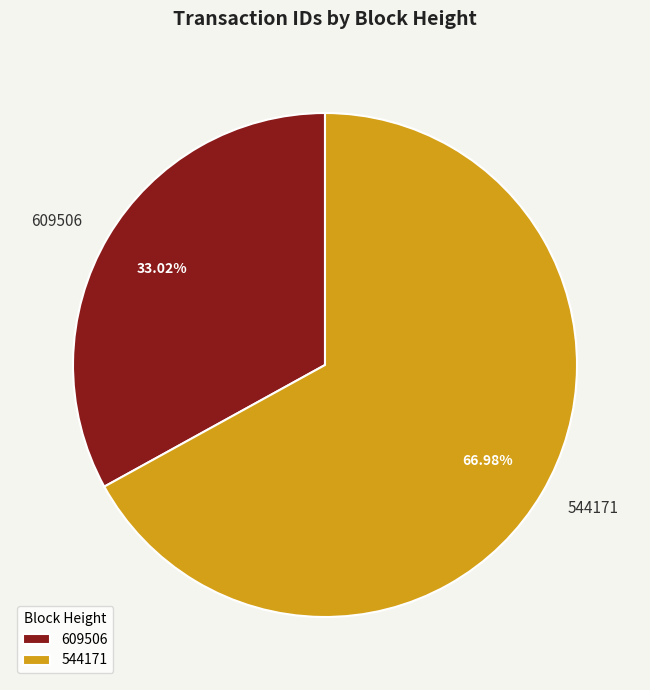

True or false: 544171 accounts for 67% of the total.

True